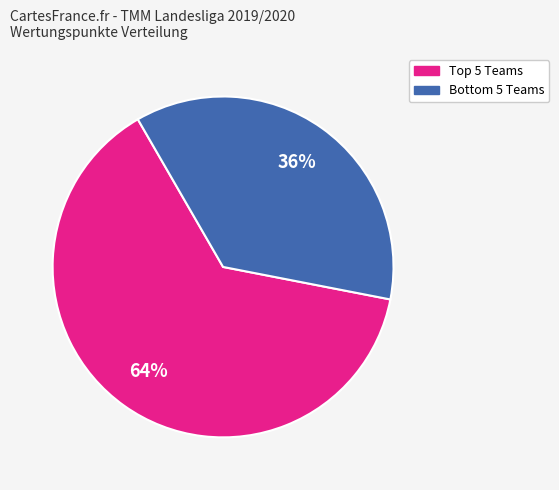

Which slice is the largest?

Top 5 Teams